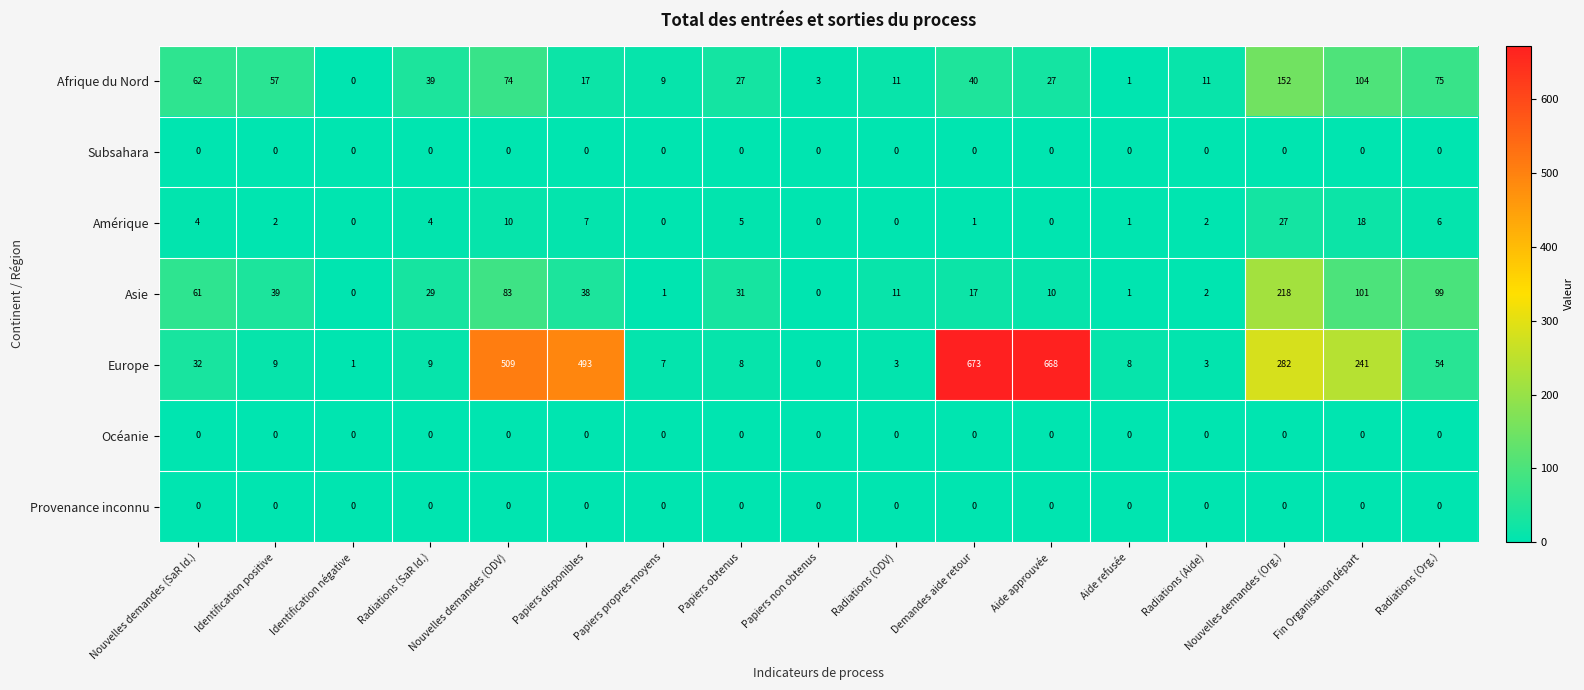

The Provenance inconnu series shows 0 at Nouvelles demandes (SaR Id.). True or false?

True